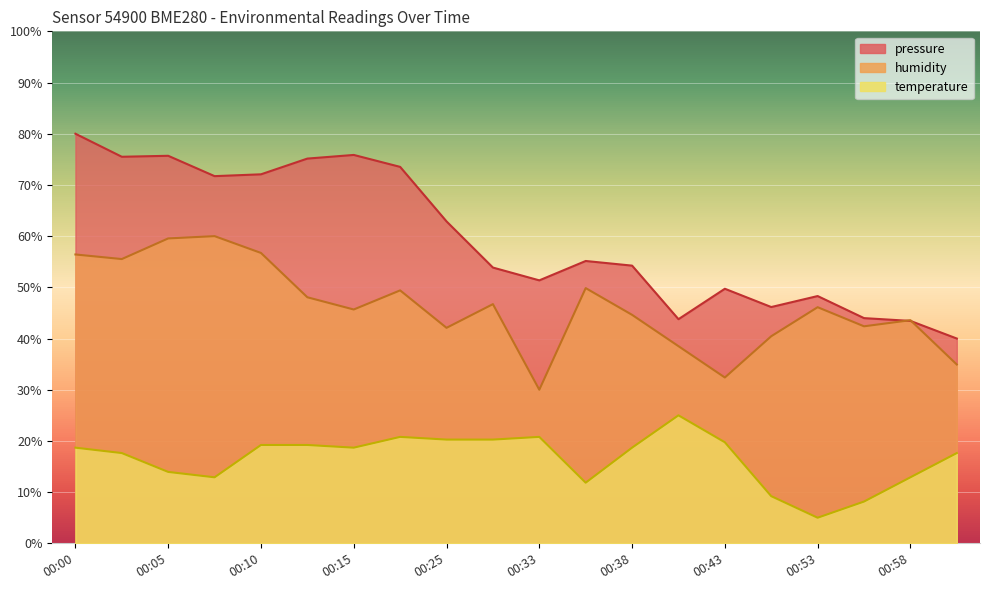

What is the average value of the humidity series?

46.1